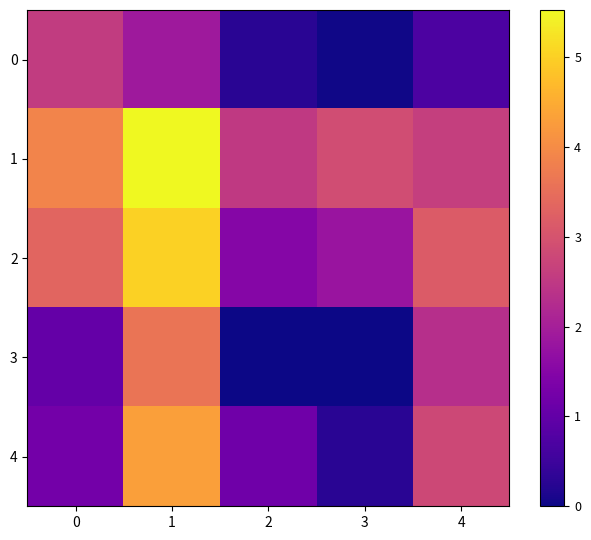

Reading left to right, transcribe all the data shown in this chart.

0: 0=2.6	1=1.9	2=0.3	3=0.0	4=0.7
1: 0=3.9	1=5.5	2=2.5	3=2.9	4=2.6
2: 0=3.3	1=5.0	2=1.5	3=1.8	4=3.2
3: 0=1.0	1=3.6	2=0.0	3=0.0	4=2.3
4: 0=1.2	1=4.3	2=1.2	3=0.3	4=2.8